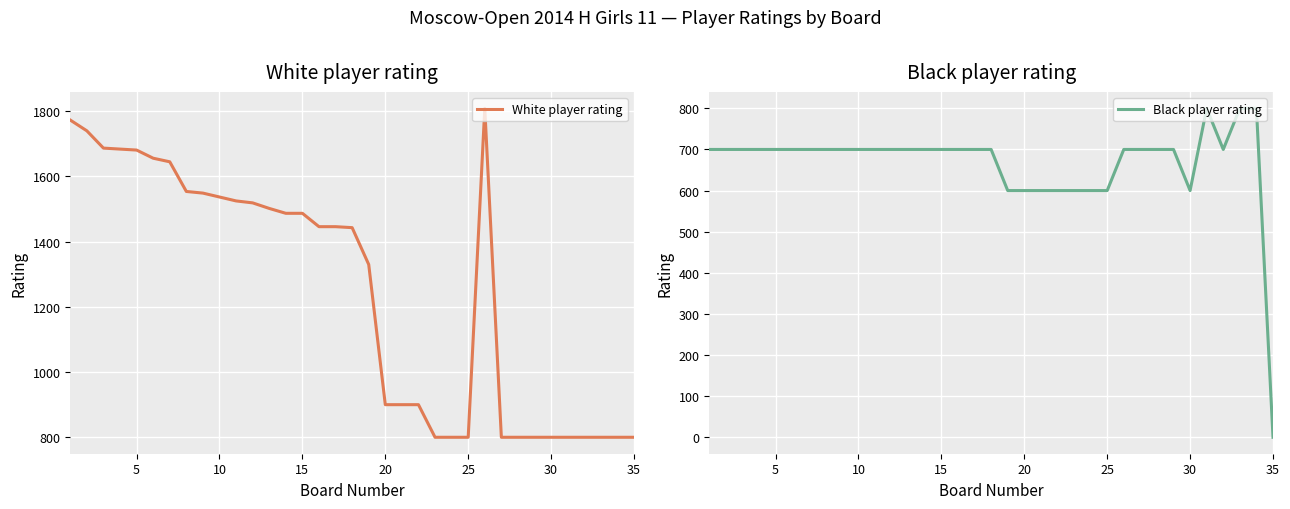

What is the highest value of the White player rating series?

1809